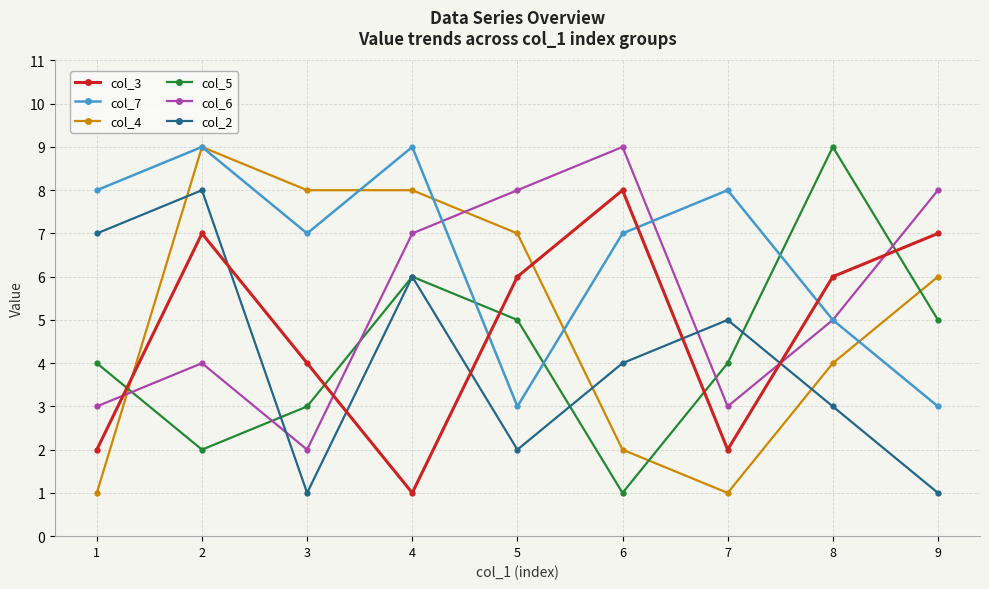

The value of col_6 at 9 is 8. True or false?

True